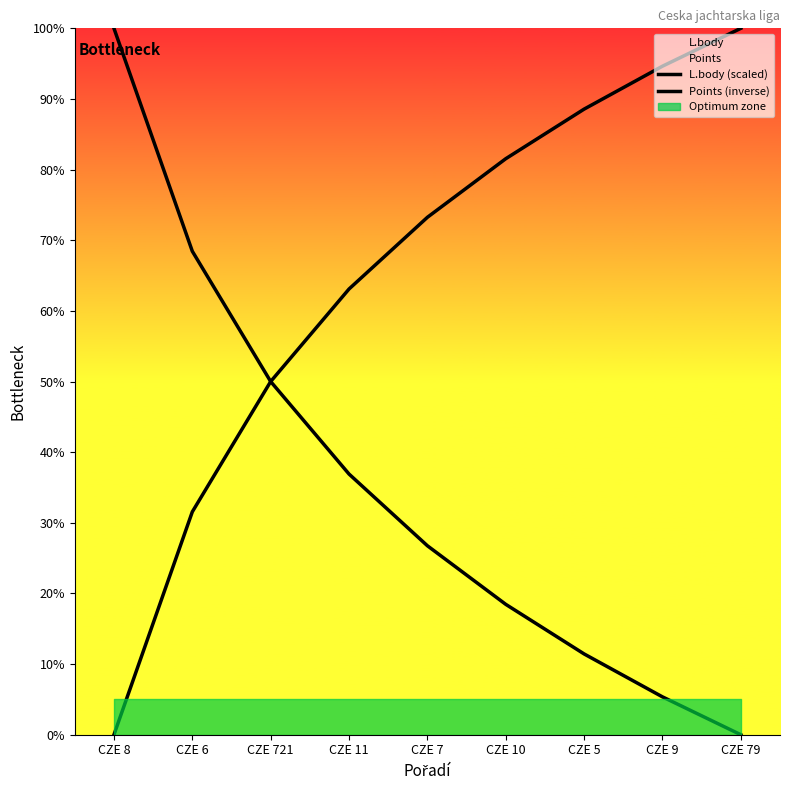

What is the sum of the L.body (scaled) values at CZE 79 and CZE 721?

50.0